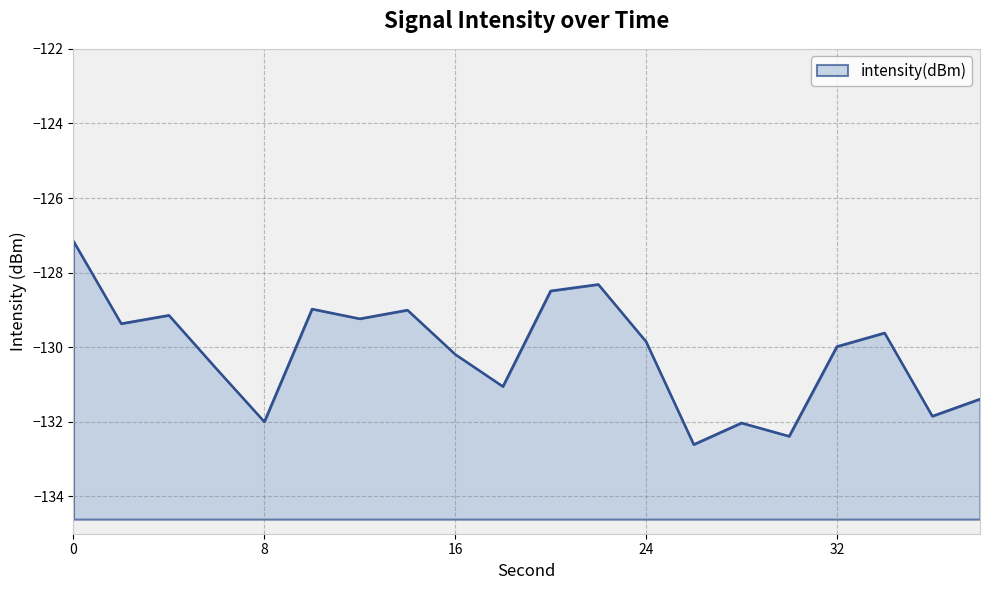

True or false: there are more than 2 points higher than both neighbors.

True